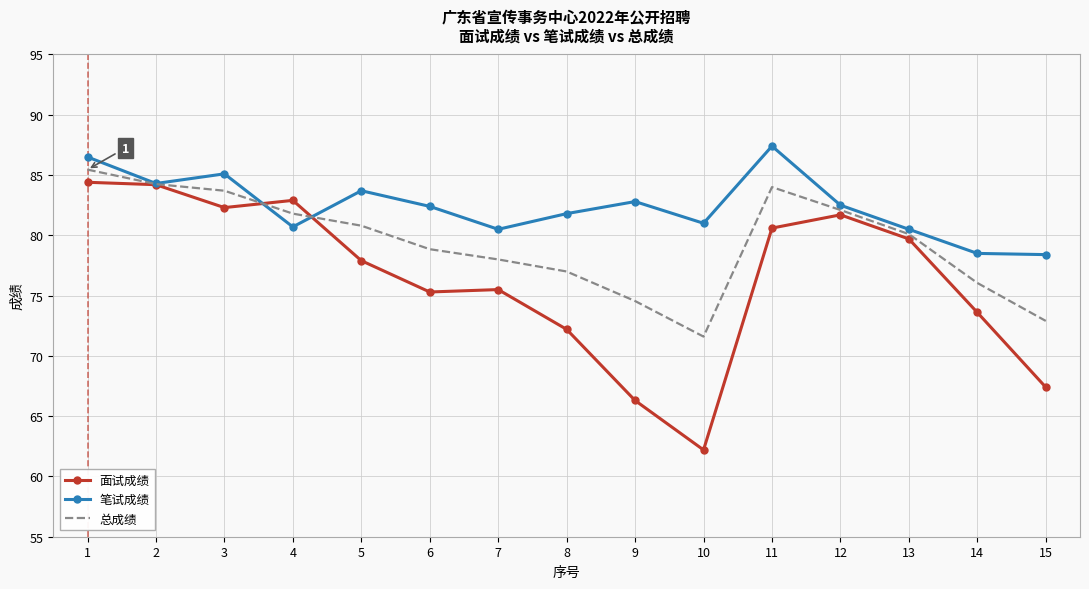

Rank the series by their maximum value, from lowest to highest.

面试成绩, 总成绩, 笔试成绩